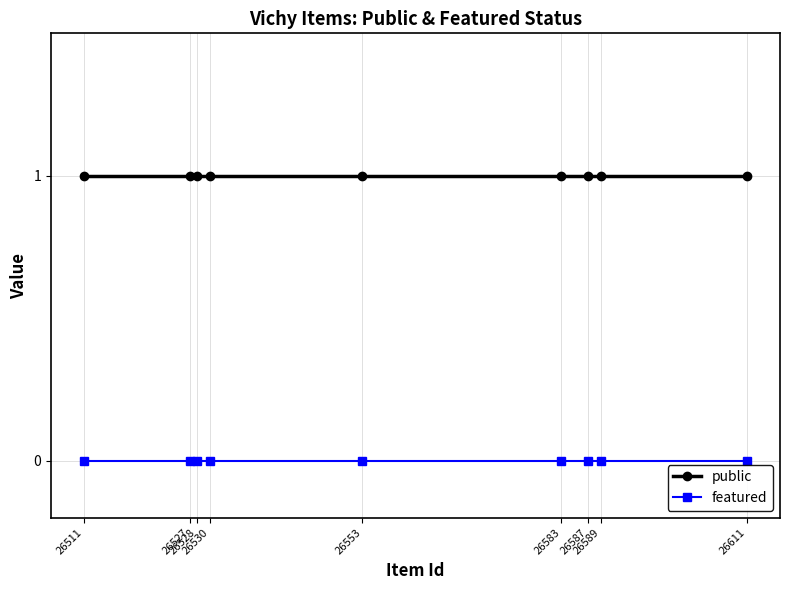

Rank the categories by featured value from lowest to highest.

26611, 26589, 26587, 26583, 26553, 26530, 26528, 26527, 26511